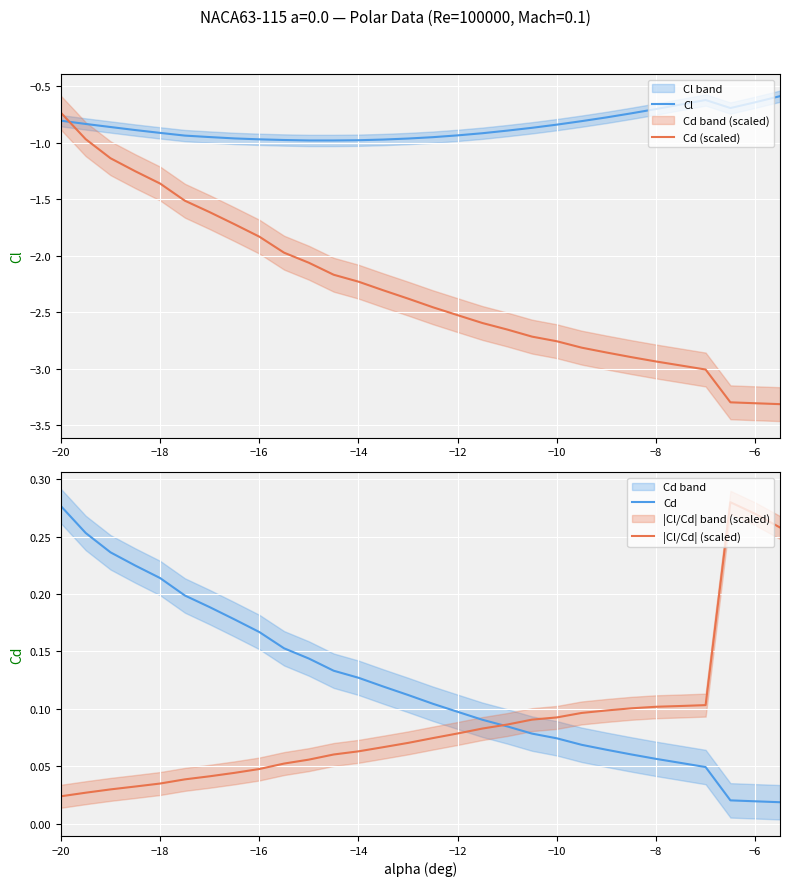

Which series ends up on top after the final intersection of Cl and Cd (scaled)?

Cl